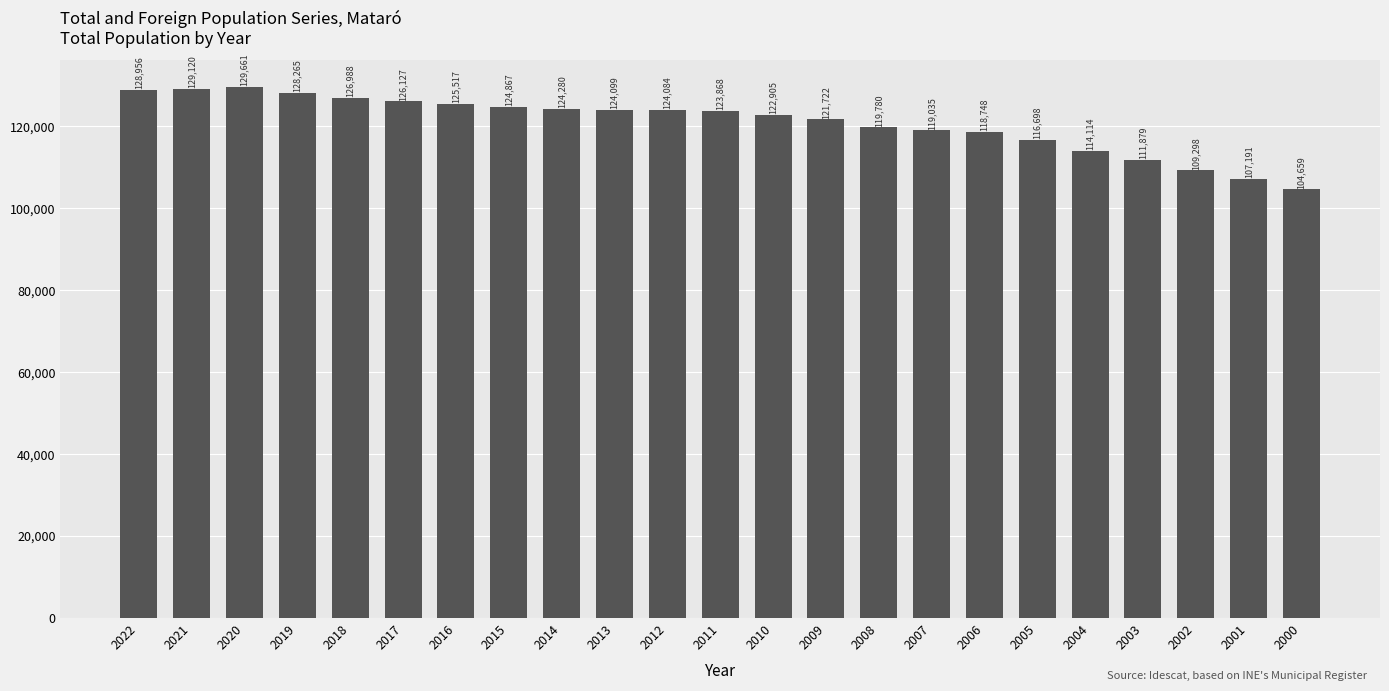

What is the difference between the maximum and minimum values?

25002